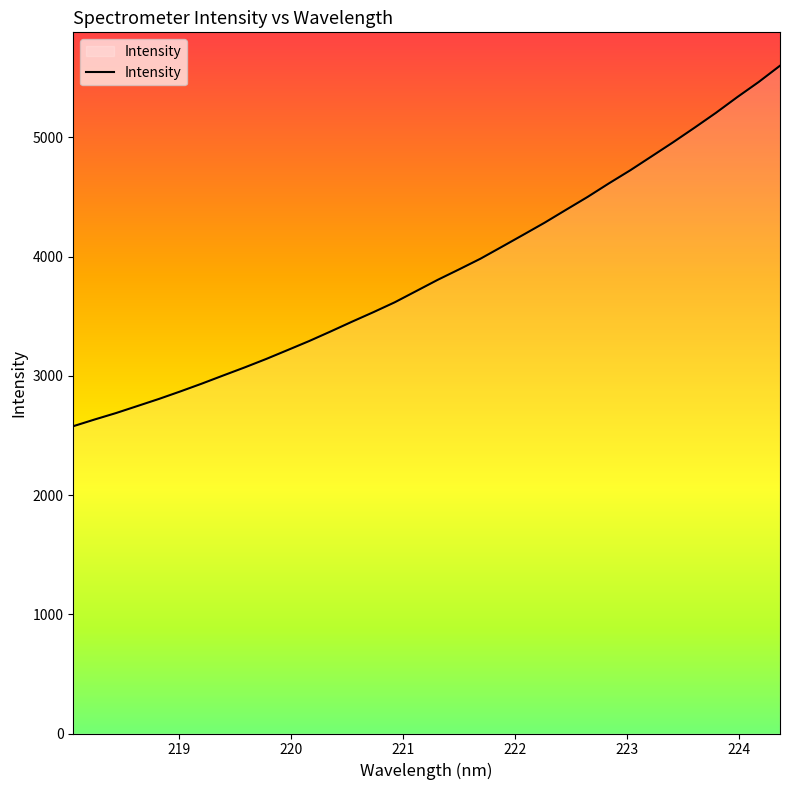

What is the difference between the maximum and minimum values?

3023.4